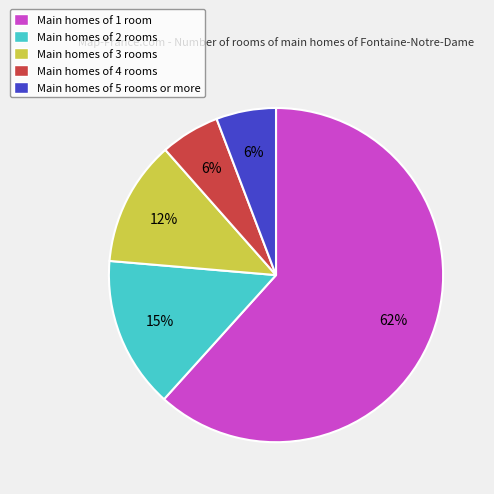

Between Main homes of 5 rooms or more and Main homes of 3 rooms, which is larger?

Main homes of 3 rooms